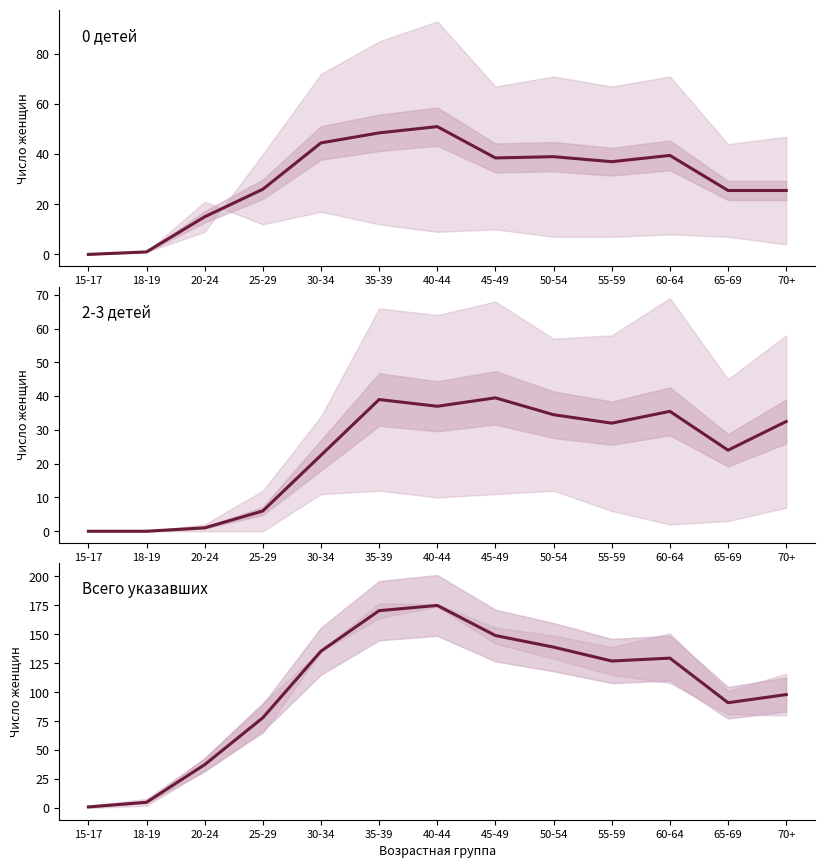

Reading left to right, list all the values displayed in this chart.

0 детей и 1 ребенок: 15-17=0.0	18-19=1.0	20-24=15.0	25-29=26.0	30-34=44.5	35-39=48.5	40-44=51.0	45-49=38.5	50-54=39.0	55-59=37.0	60-64=39.5	65-69=25.5	70+=25.5
2-3 детей: 15-17=0.0	18-19=0.0	20-24=1.0	25-29=6.0	30-34=22.5	35-39=39.0	40-44=37.0	45-49=39.5	50-54=34.5	55-59=32.0	60-64=35.5	65-69=24.0	70+=32.5
Всего / Не указавших: 15-17=1.0	18-19=5.0	20-24=37.5	25-29=78.0	30-34=135.5	35-39=170.5	40-44=175.0	45-49=149.0	50-54=139.0	55-59=127.0	60-64=129.5	65-69=91.0	70+=98.0